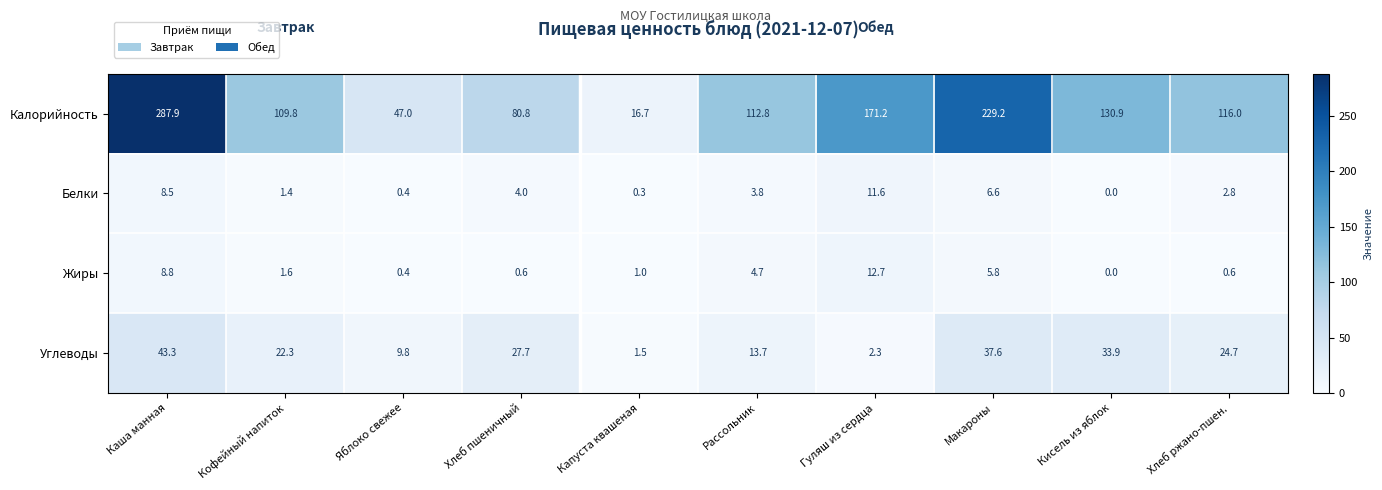

What is the average value of the Углеводы series?

21.7